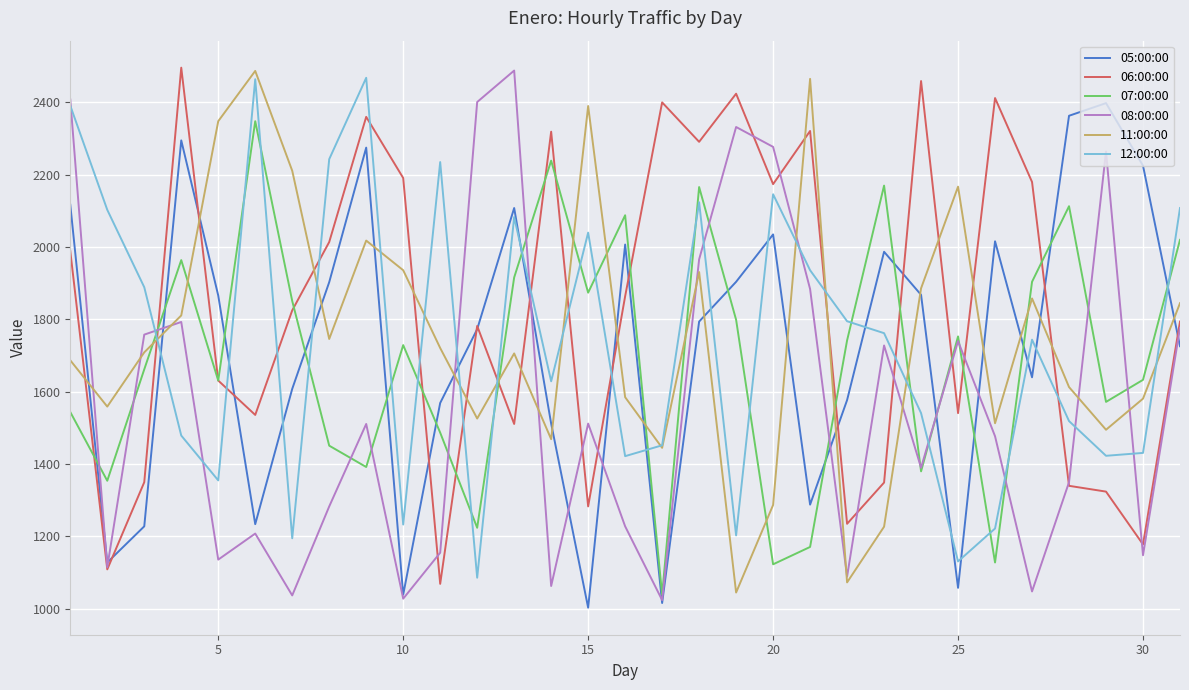

Which series has the largest total across all categories?

06:00:00